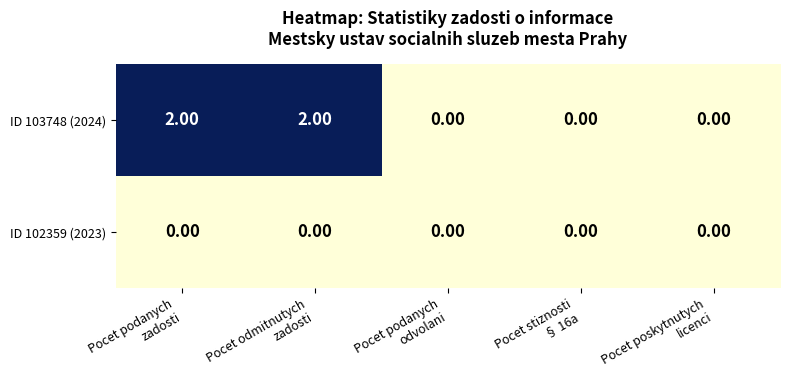

List the series in order of their overall mean, lowest first.

ID 102359 (2023), ID 103748 (2024)